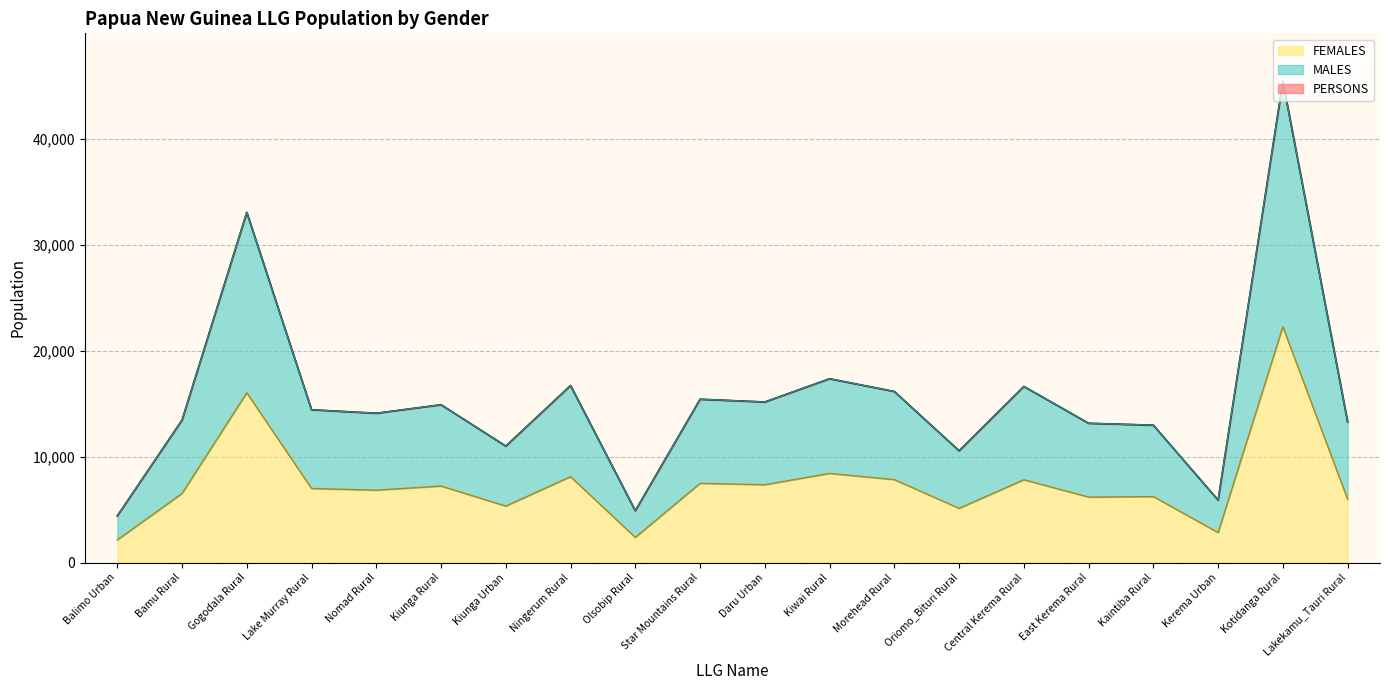

How many values in the MALES+FEMALES (line) series are below 14410?

10